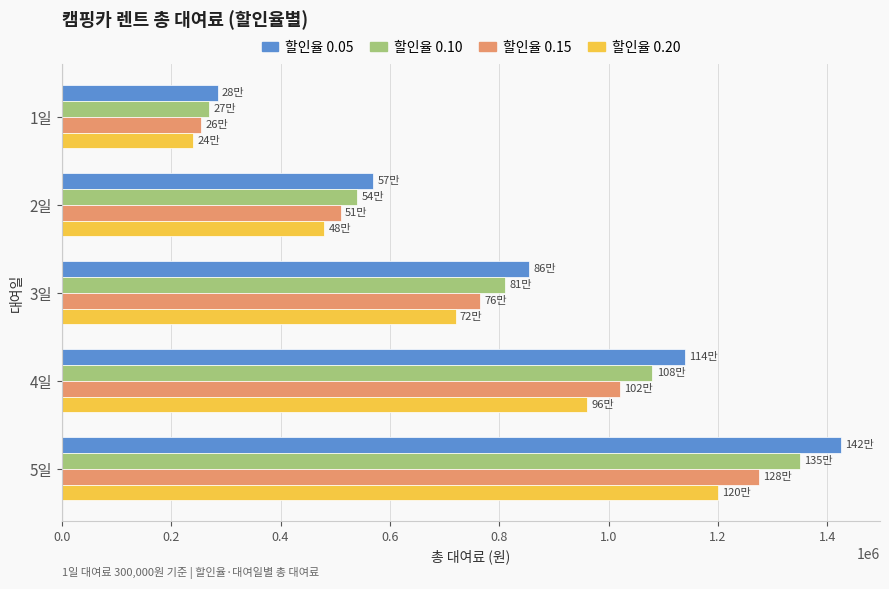

Read the 할인율 0.20 value at 2일.

480000